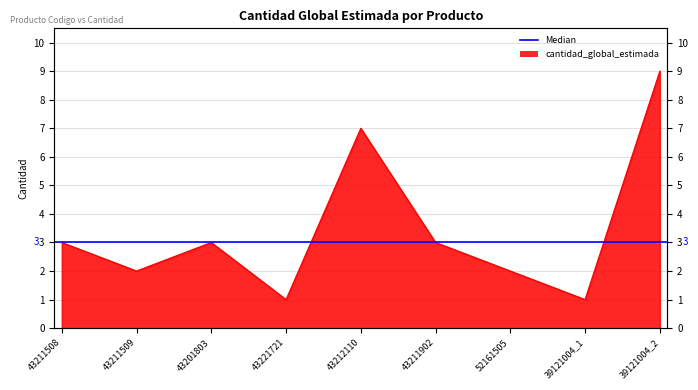

What is the ratio of the value at 43211508 to the value at 39121004_2?

0.3